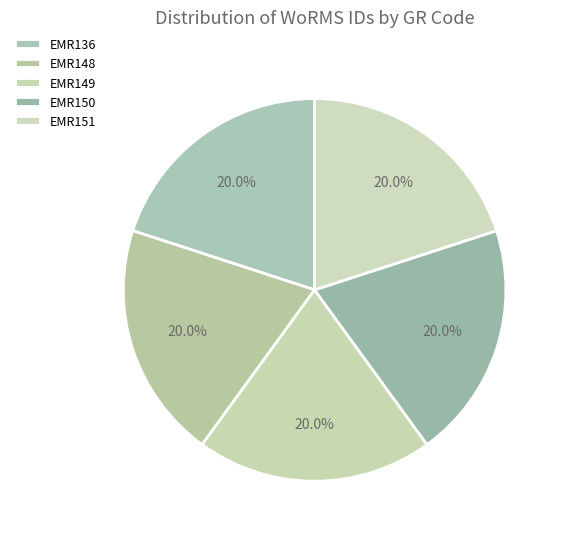

What is the smallest slice in the pie chart?

EMR136